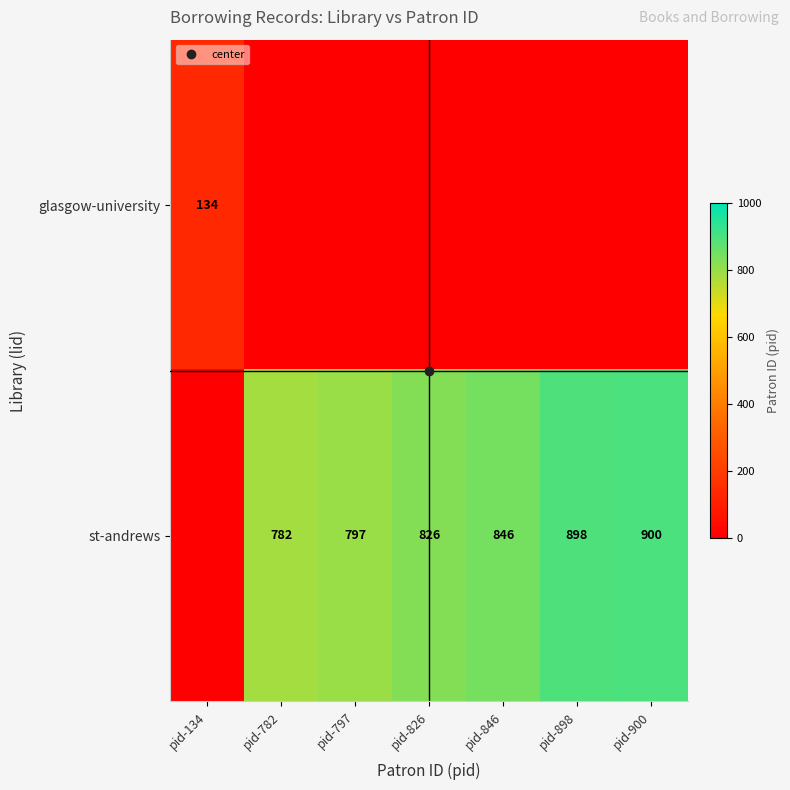

Rank the series at pid-846 from highest to lowest value.

st-andrews, glasgow-university